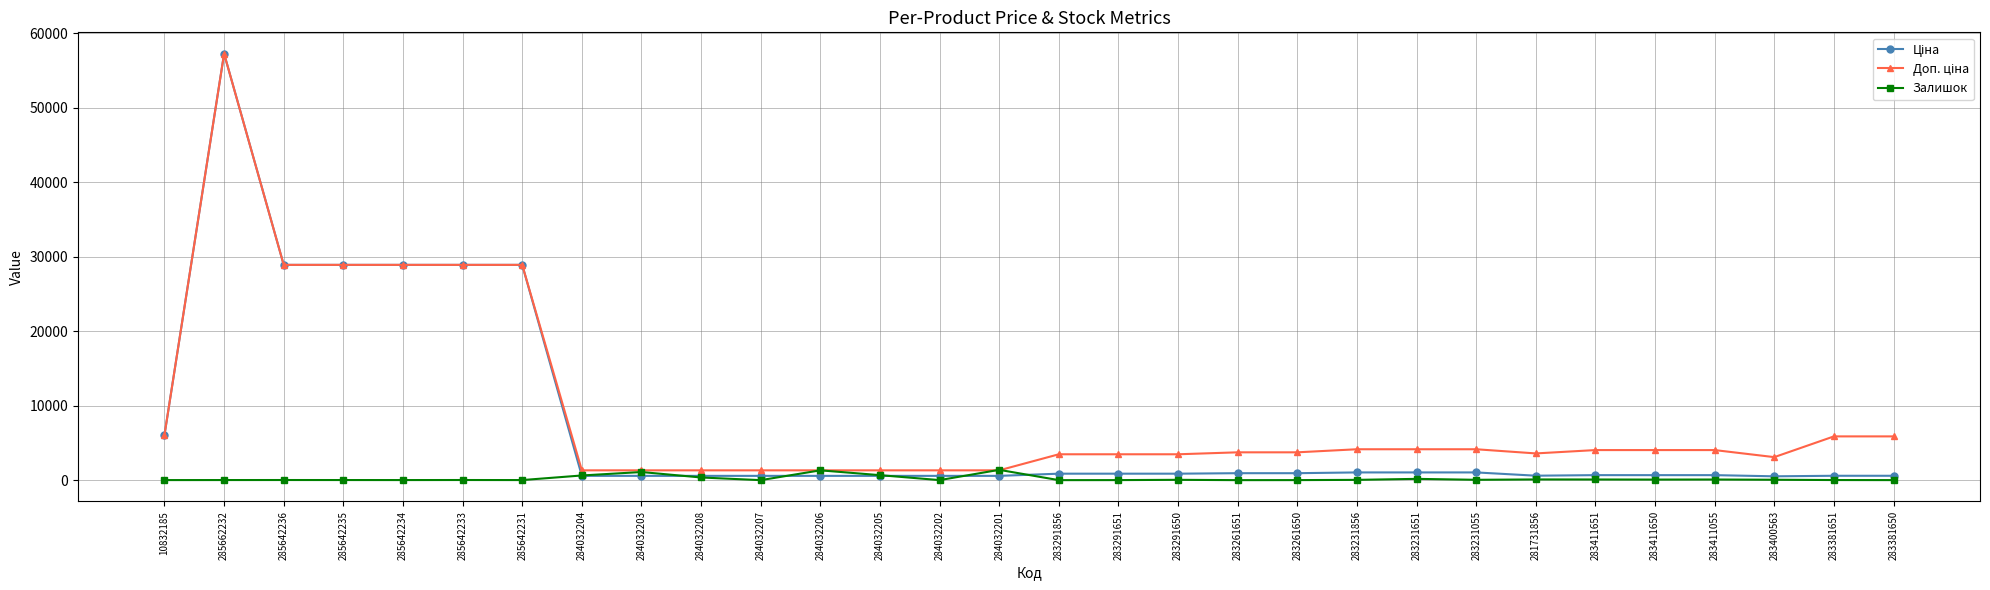

True or false: Залишок has a value of 1382.0 at 284032201.

True